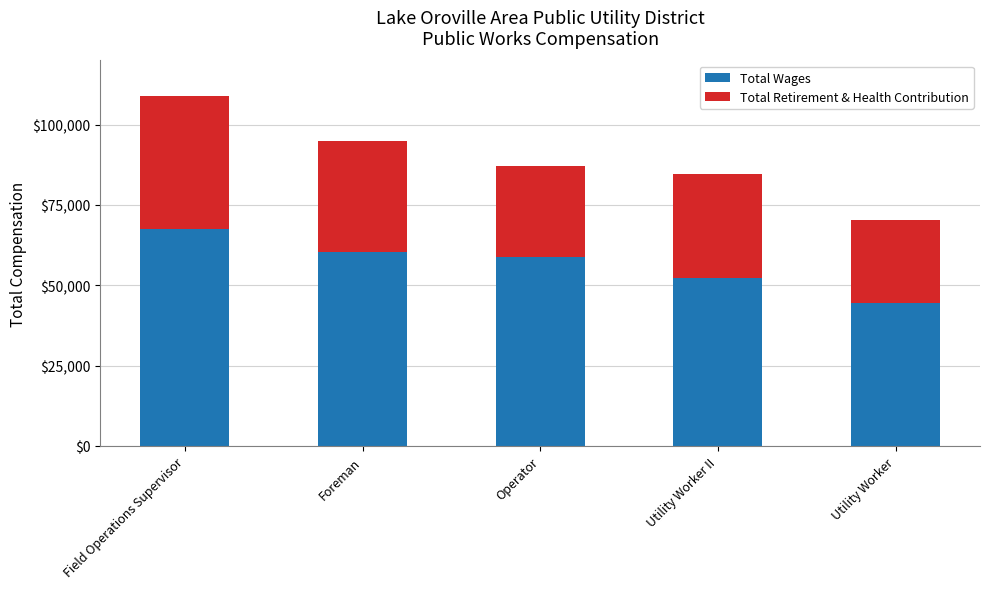

Is it true that Total Wages equals 60483 at Foreman?

True